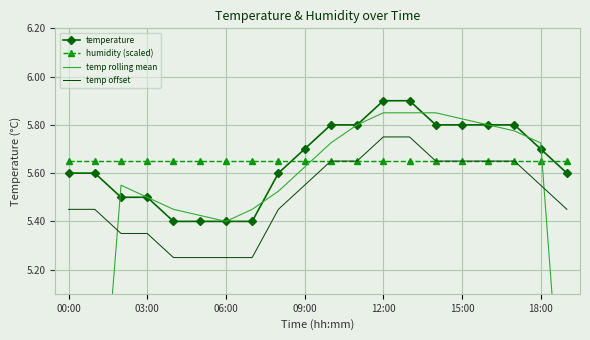

How many data points does each series have?

20